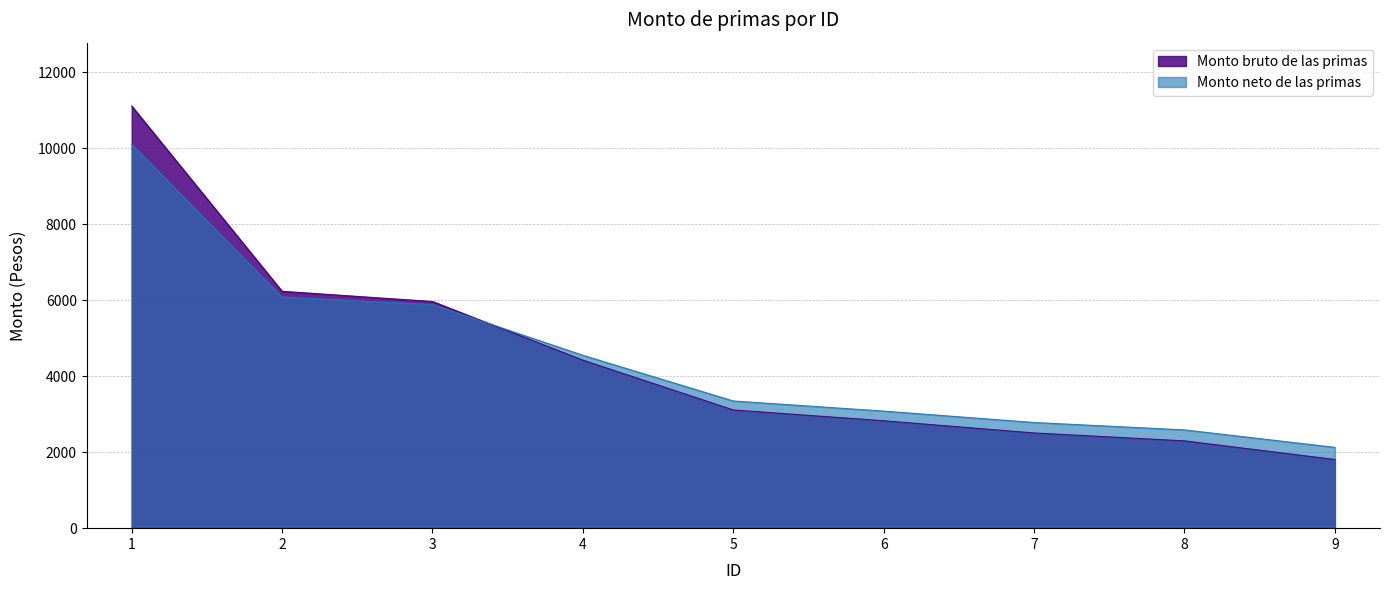

What is the value of the Monto bruto de las primas point at the 2nd from the left?

6237.1